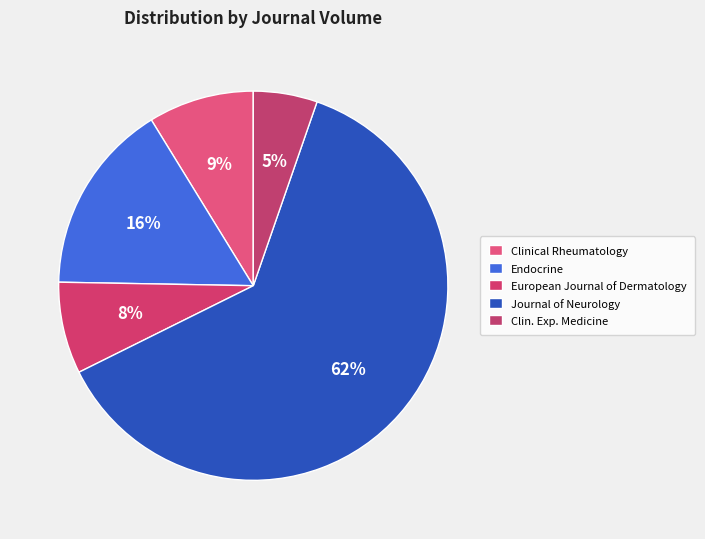

To the nearest percent, what percentage of the pie is Endocrine?

16%